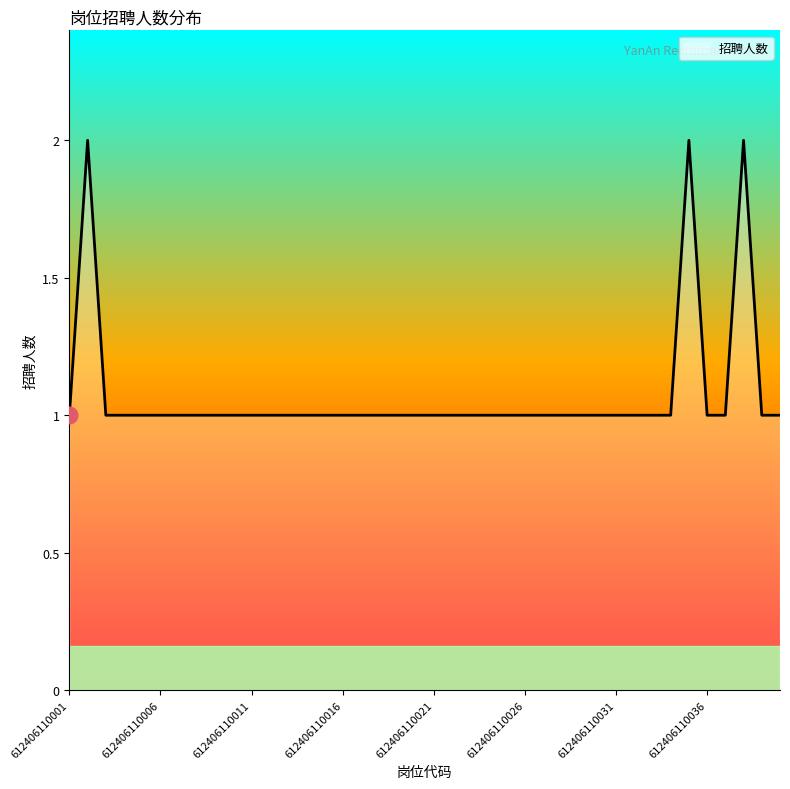

What is the value of the 12th point from the left?

1